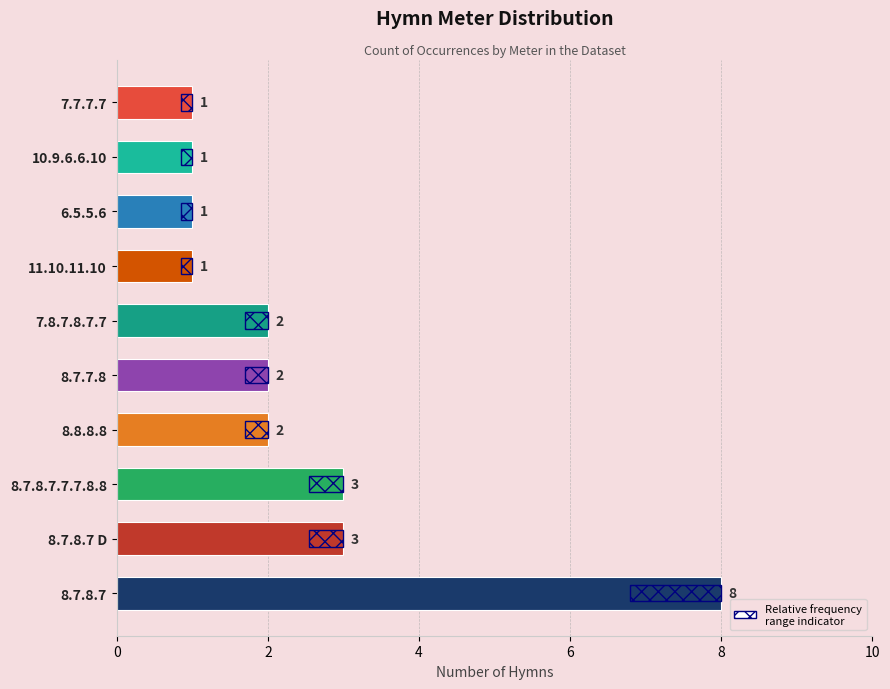

What is the value of the 3rd bar from the left?

3